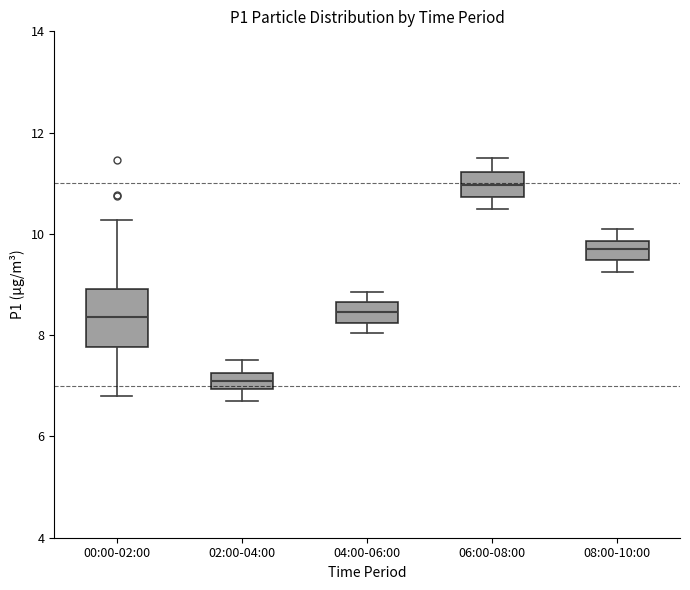

Which box is the tallest, from its lower edge to its upper edge?

00:00-02:00